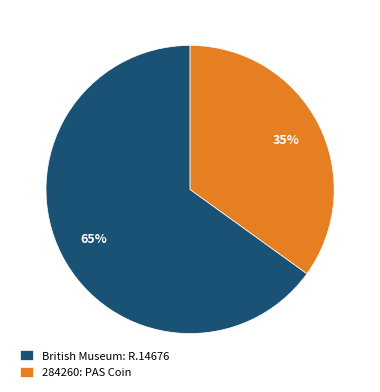

What is the smallest slice in the pie chart?

284260: PAS Coin